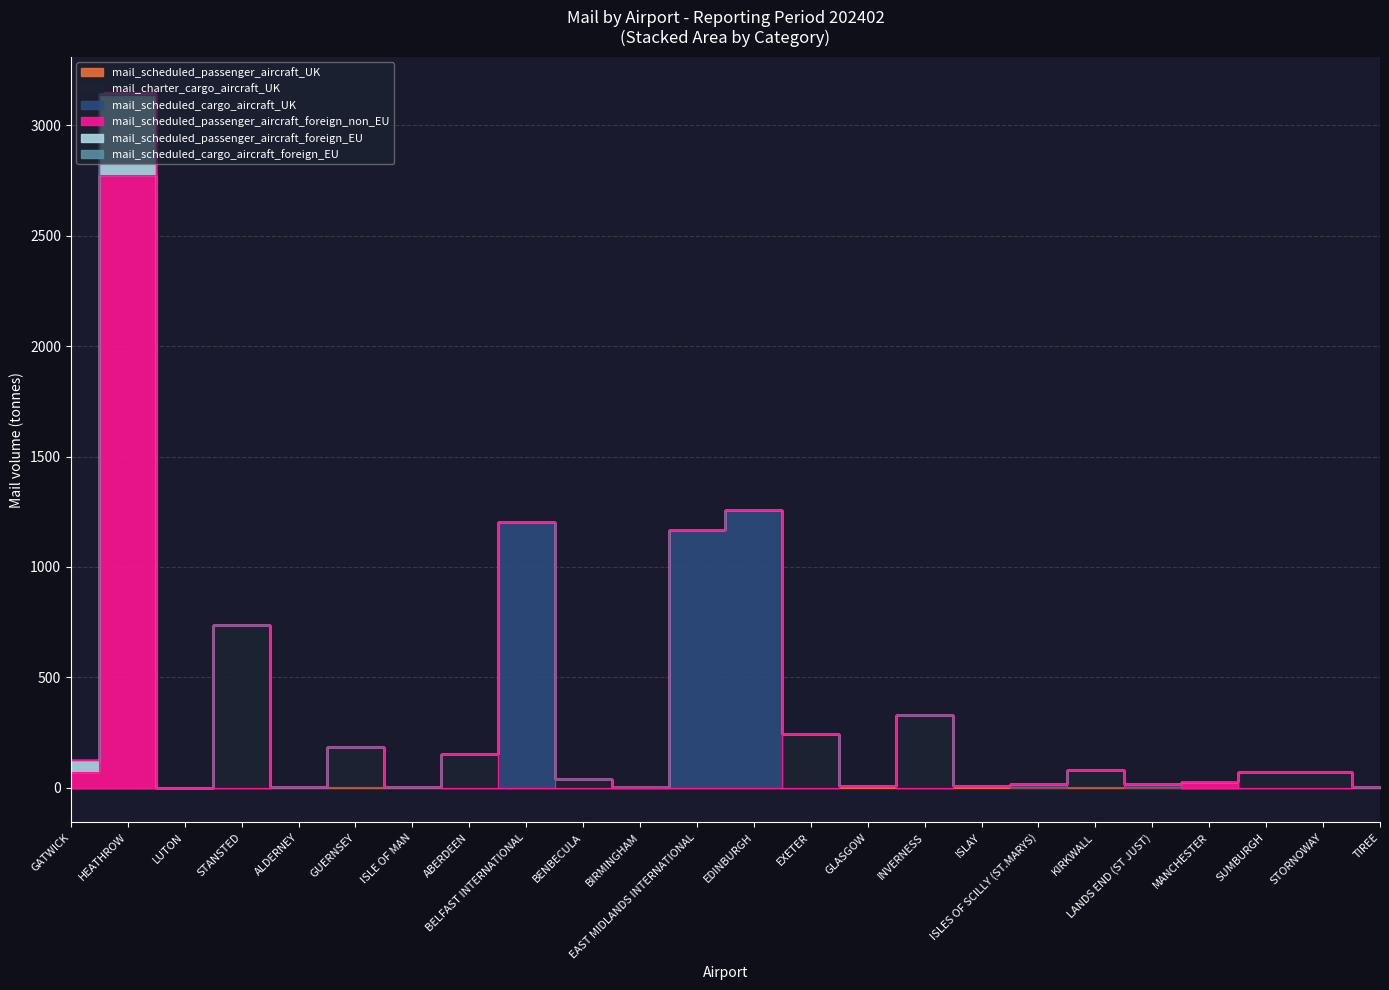

How many lines are shown in the chart?

6